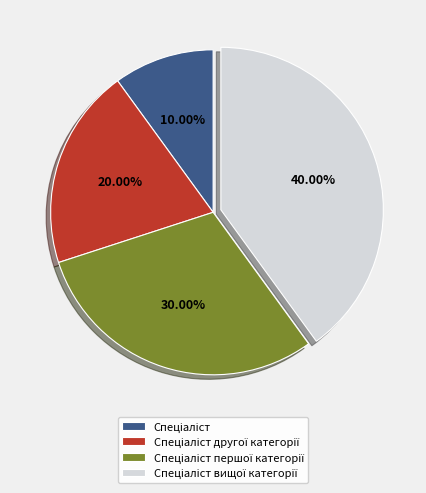

Is there any slice that represents more than half of the pie?

No